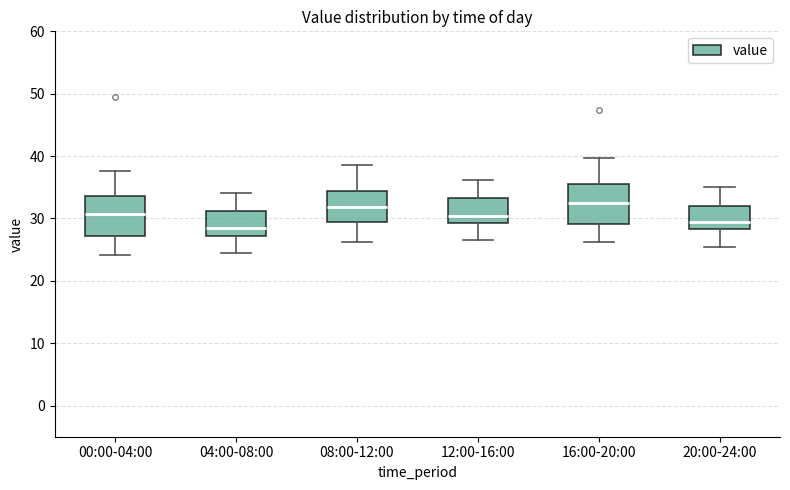

Reading left to right, transcribe this box plot: for each box, give where its median line is, the range the box spans, and where its two whiskers end, as read against the y-axis. The values are not printed on the chart, so give them approximately, as read against the axis.

00:00-04:00: median 31, box 27 to 34, whiskers 24 to 38
04:00-08:00: median 28, box 27 to 31, whiskers 24 to 34
08:00-12:00: median 32, box 29 to 34, whiskers 26 to 39
12:00-16:00: median 30, box 29 to 33, whiskers 26 to 36
16:00-20:00: median 32, box 29 to 36, whiskers 26 to 40
20:00-24:00: median 29, box 28 to 32, whiskers 25 to 35